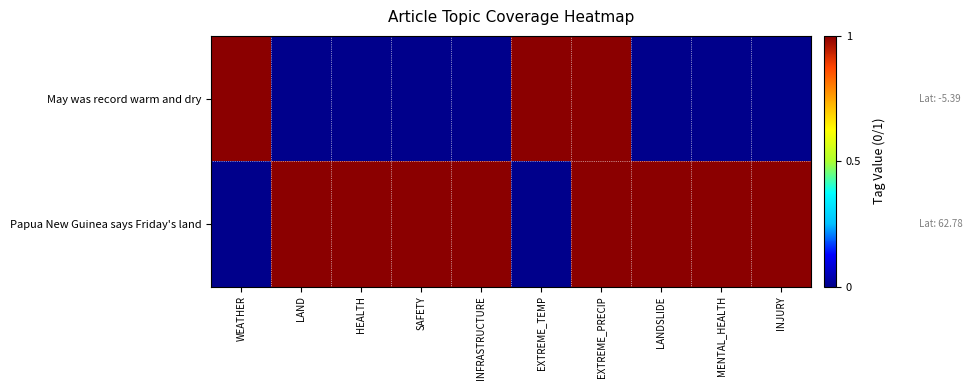

Rank the series by their maximum value, from lowest to highest.

May was record warm and dry, Papua New Guinea says Friday's land